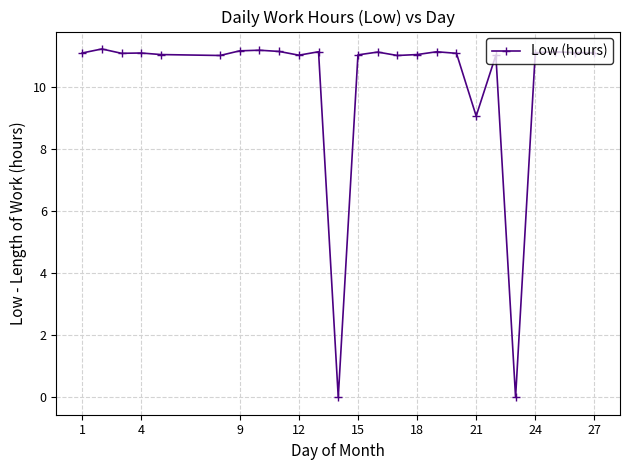

What is the maximum value shown in the chart?

11.2